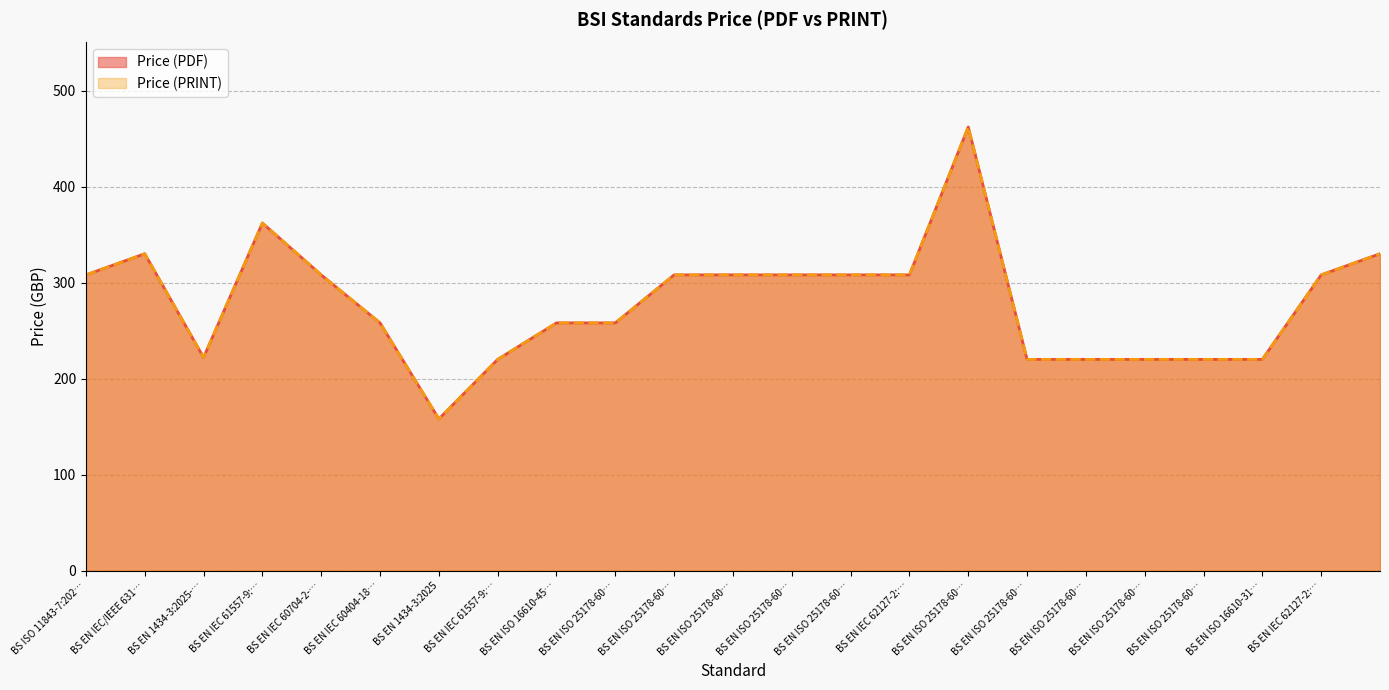

Reading left to right, list all the values displayed in this chart.

Price (PDF): 308	330	222	362	308	258	158	220	258	258	308	308	308	308	308	462	220	220	220	220	220	308	330
Price (PRINT): 308	330	222	362	308	258	158	220	258	258	308	308	308	308	308	462	220	220	220	220	220	308	330